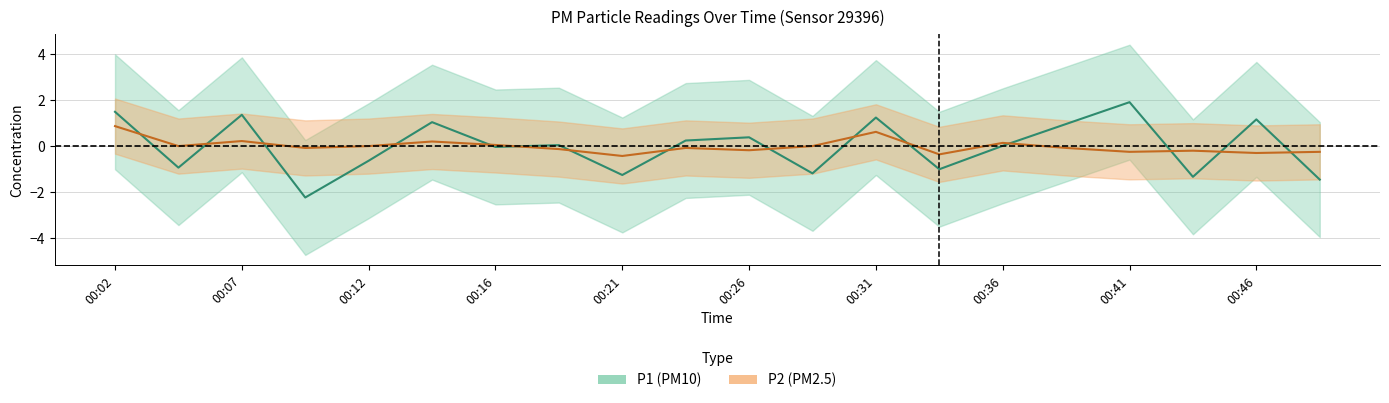

Is it true that P1 equals -0.4 at 00:12?

False